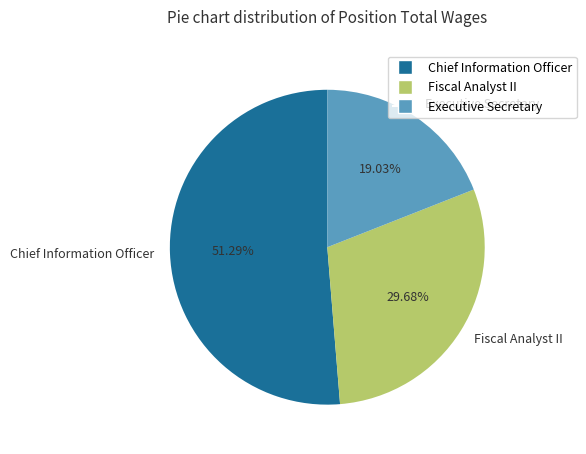

What is the majority slice?

Chief Information Officer